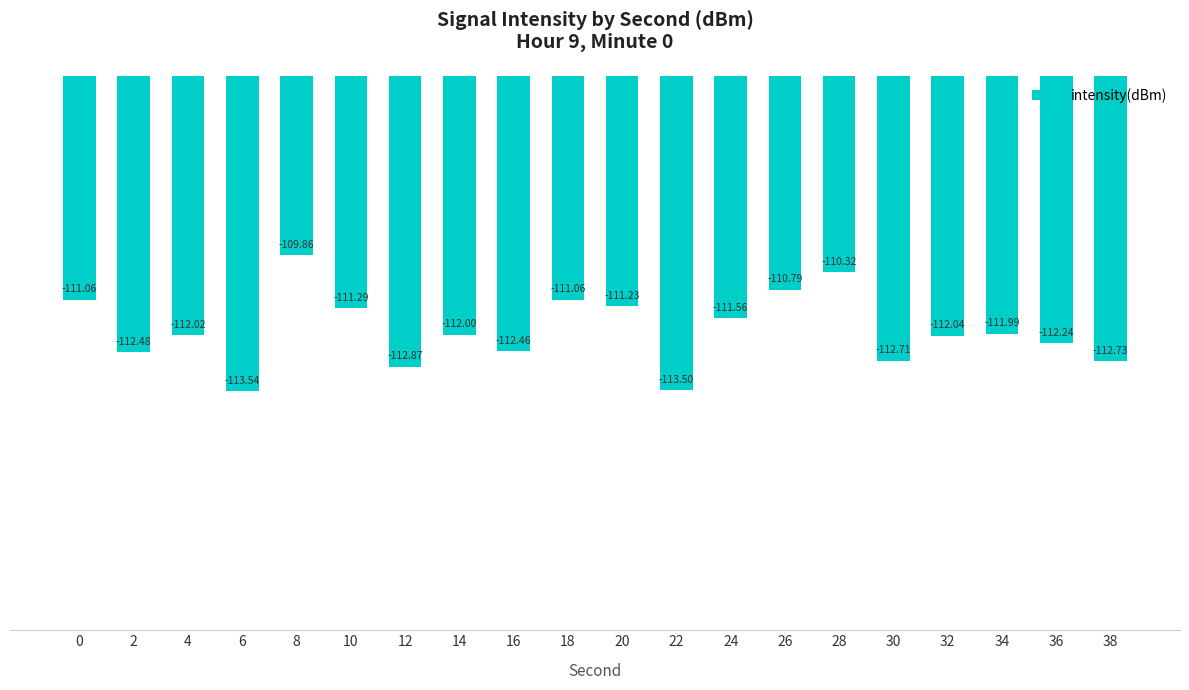

What is the approximate value at 12?

-112.9